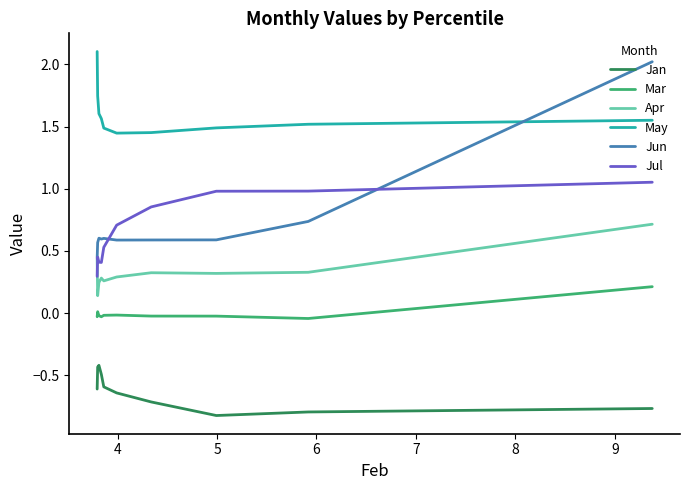

What is the lowest value of the May series?

1.4